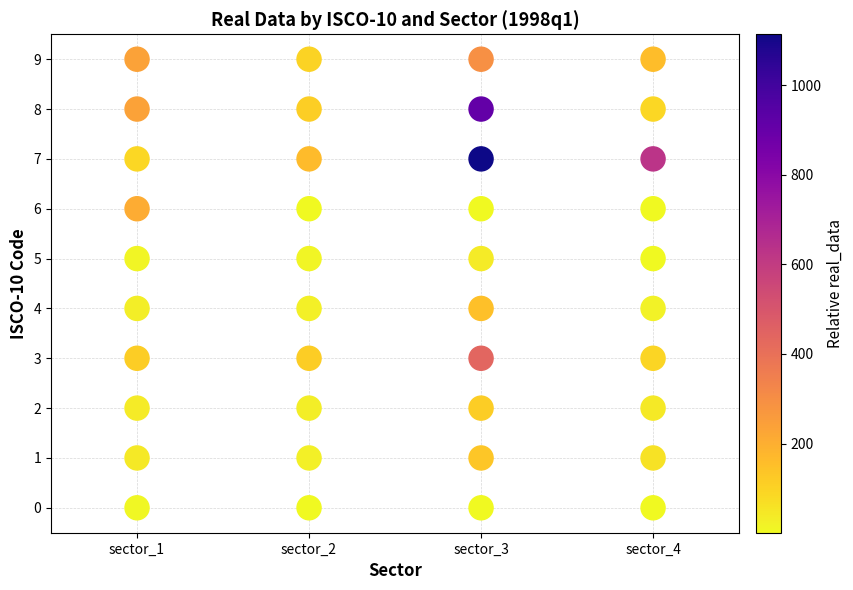

What is the range of Y values (max minus min)?

9